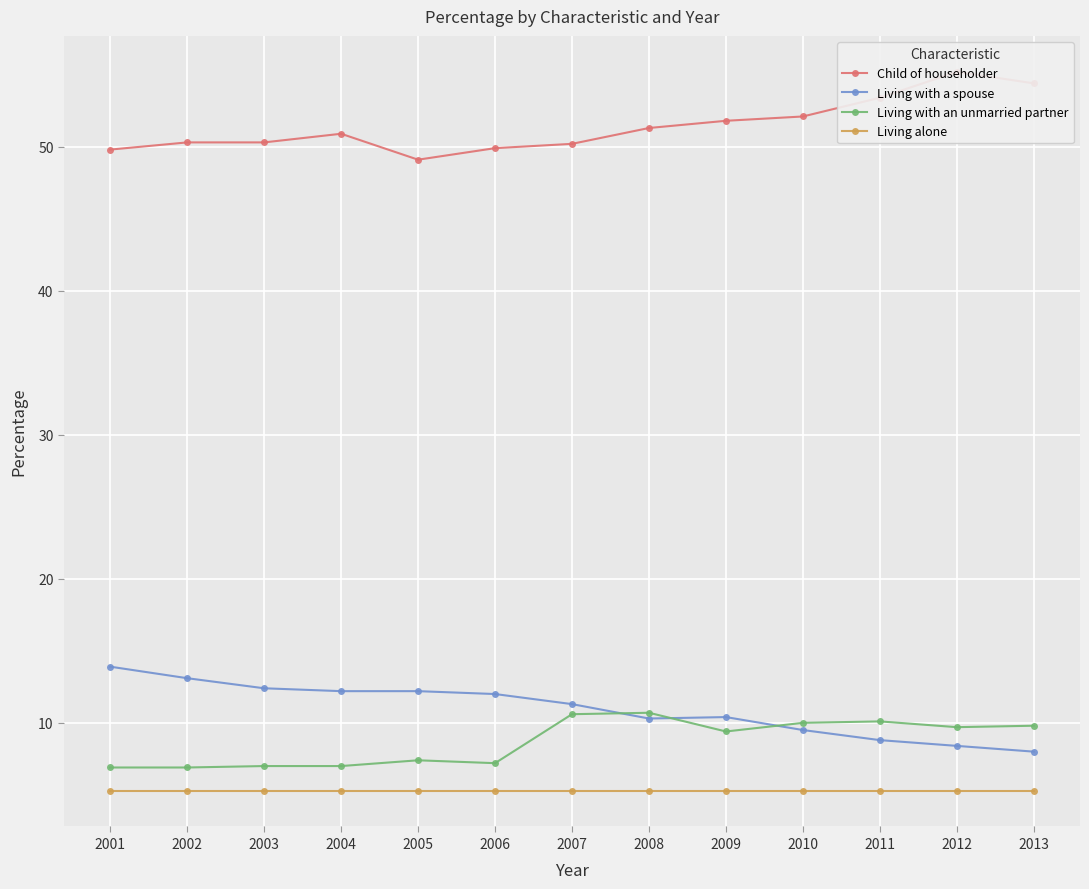

Does the chart display data point markers on the line(s)?

Yes